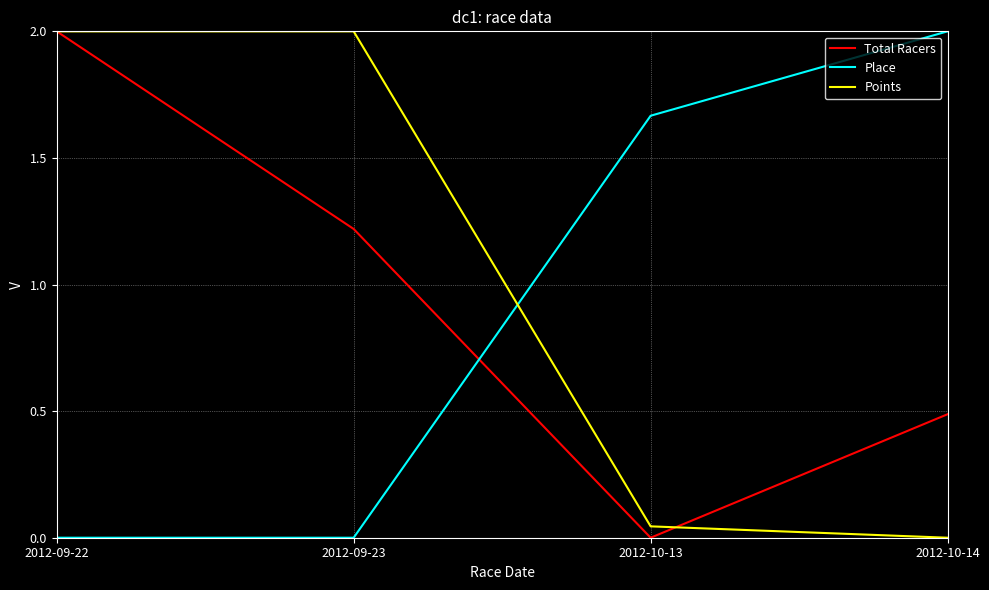

At which label does Points reach its minimum?

2012-10-14